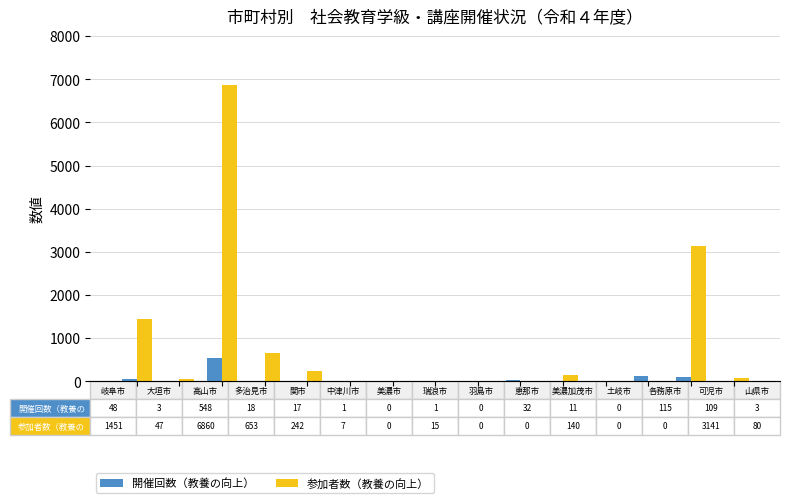

What is the greatest value displayed?

6860